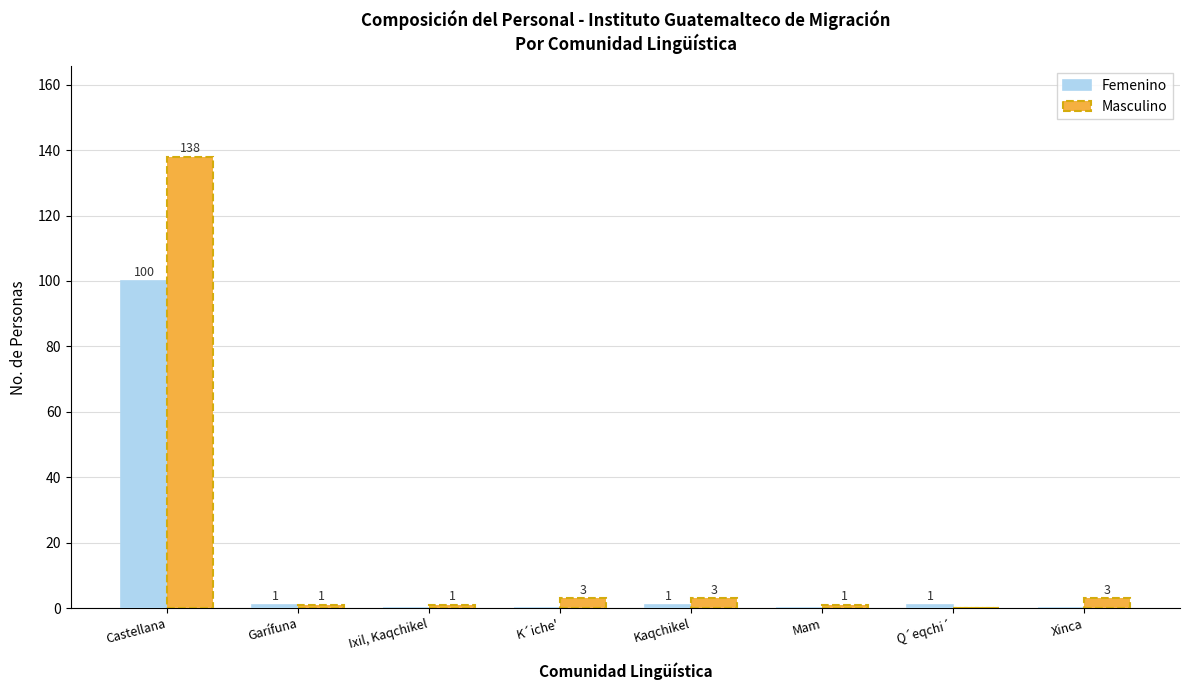

Is the value of Femenino at Ixil, Kaqchikel greater than the value of Masculino at Kaqchikel?

No